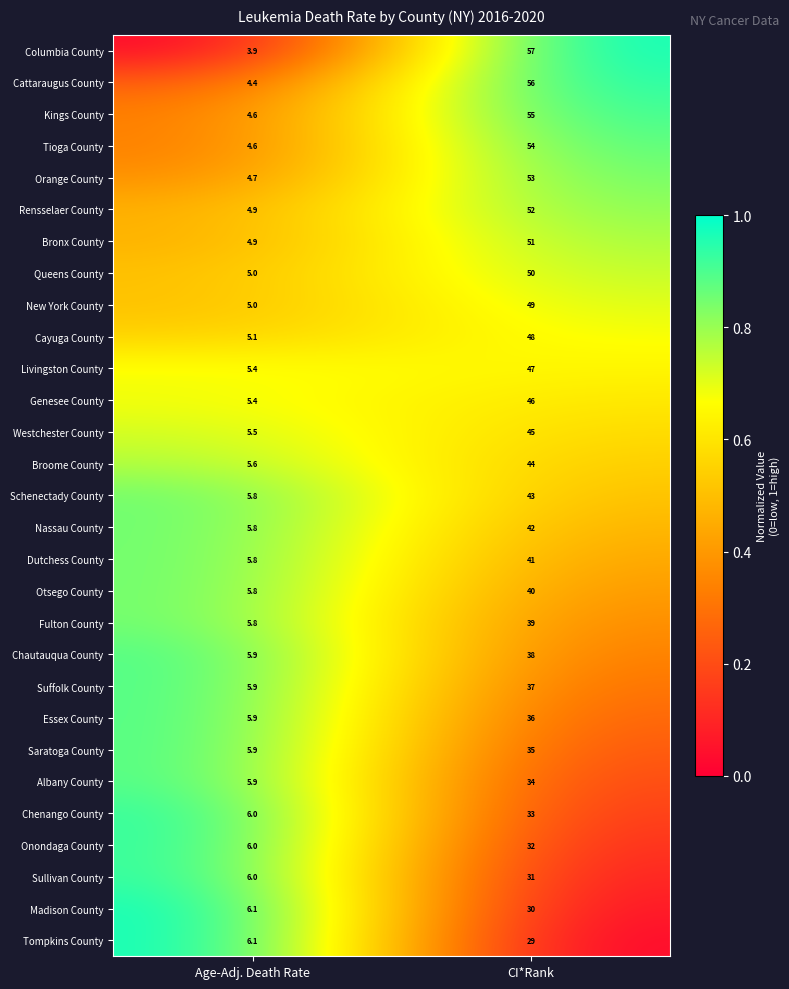

Which series has the widest spread of values?

Columbia County